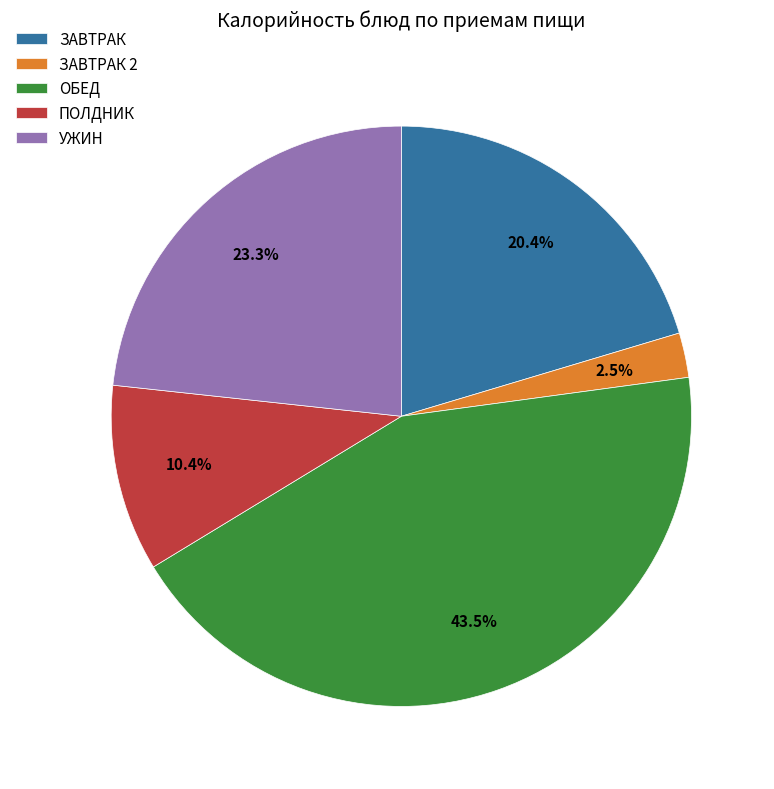

Does any single category account for the majority?

No